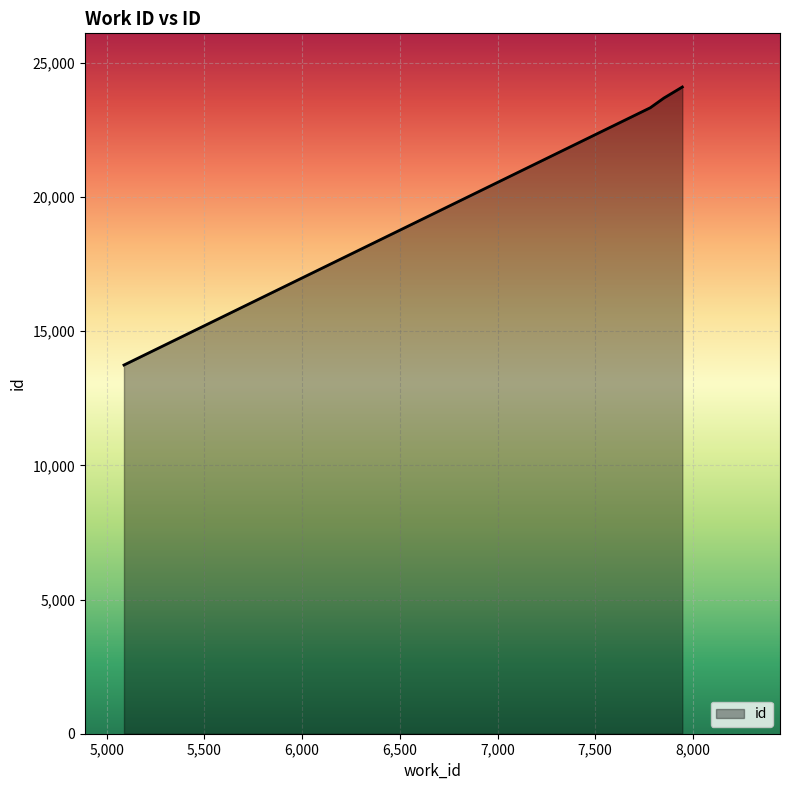

What is the difference between the maximum and minimum values?

10361